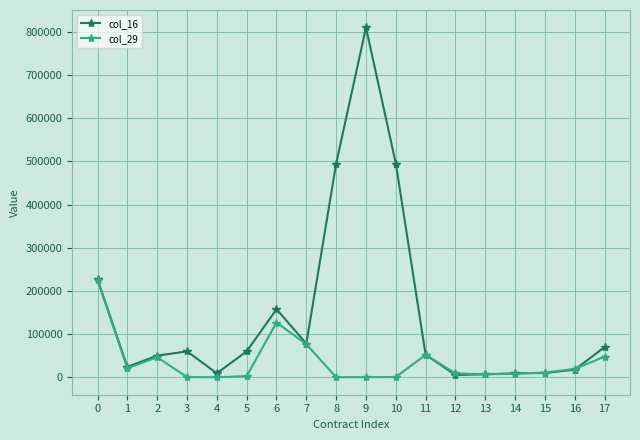

How many lines are shown in the chart?

2